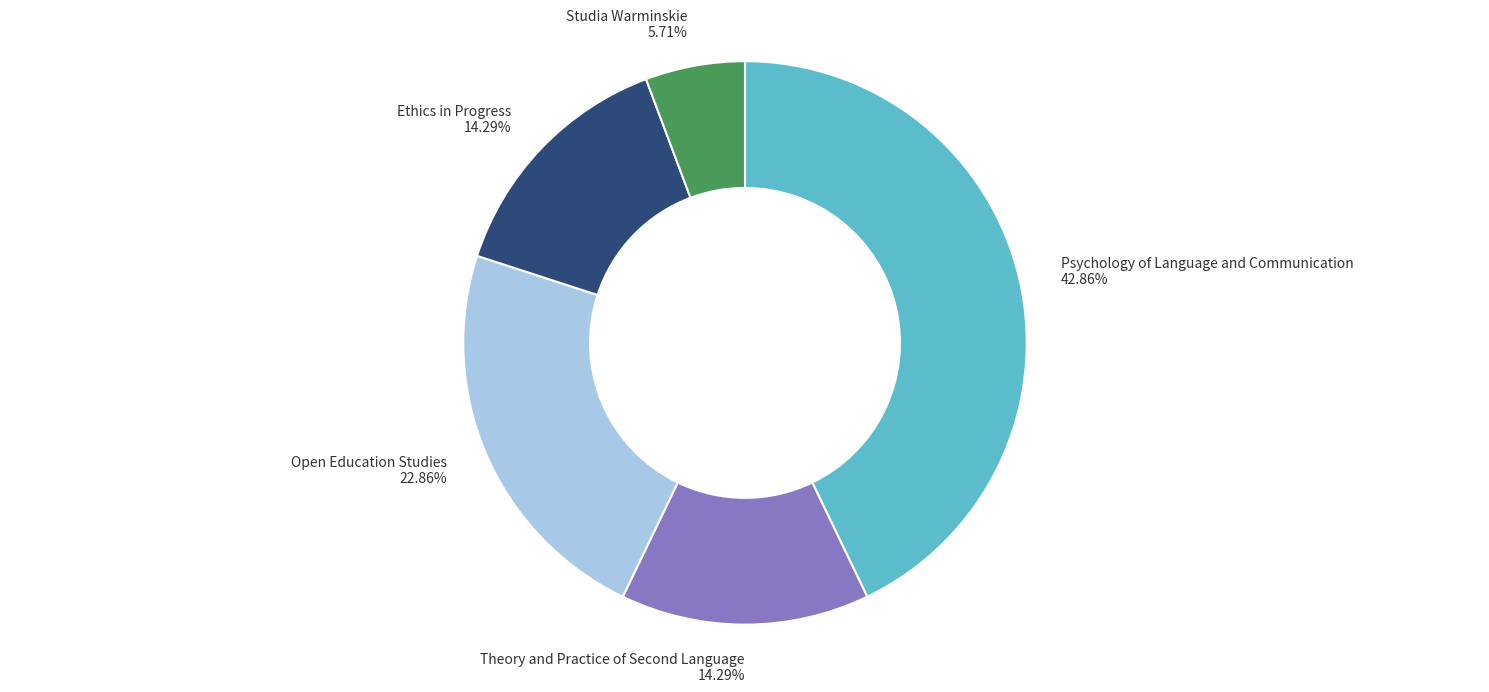

To the nearest percent, what is the difference between the largest and smallest slice percentages?

37%